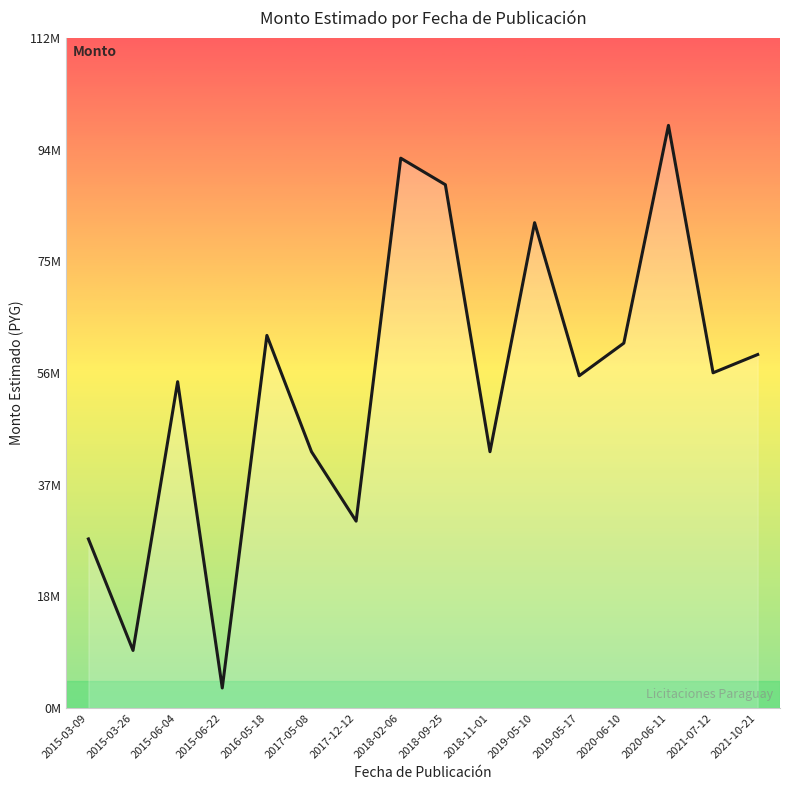

What is the difference between the maximum and second lowest values?

88496000